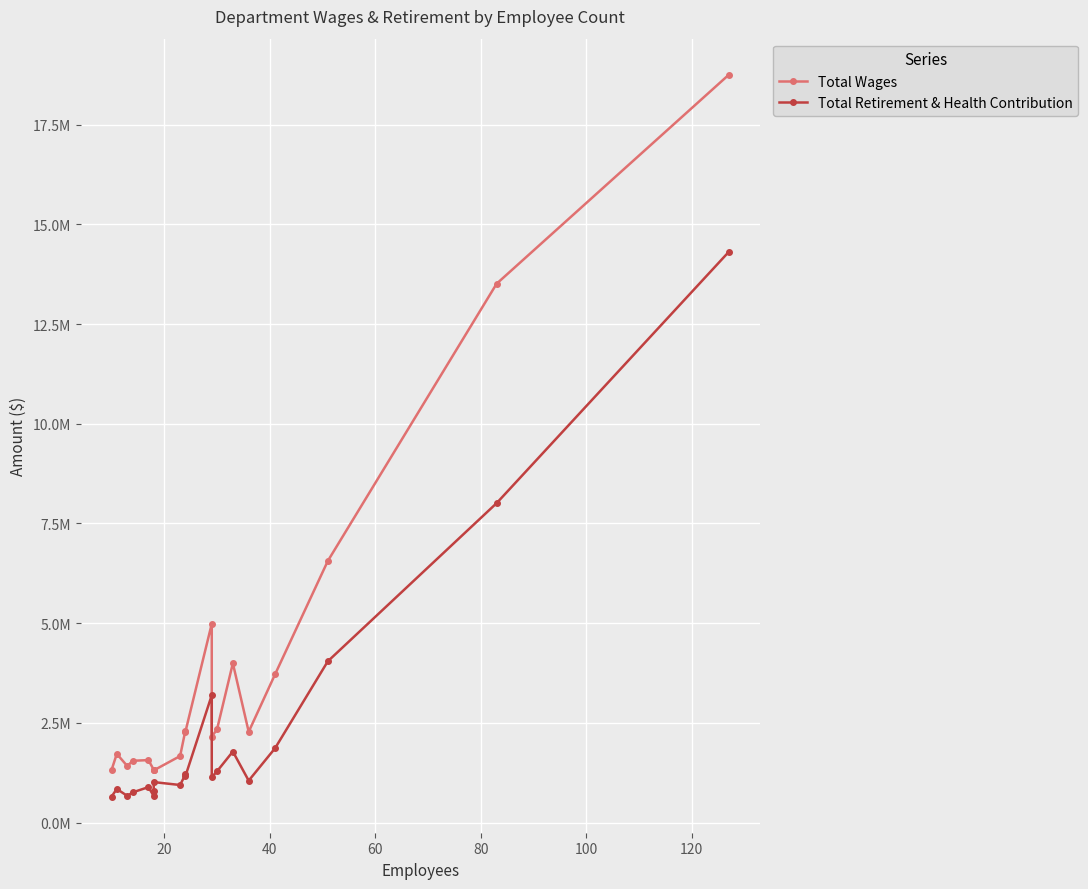

What is the sum of all Total Retirement & Health Contribution values?

46257640